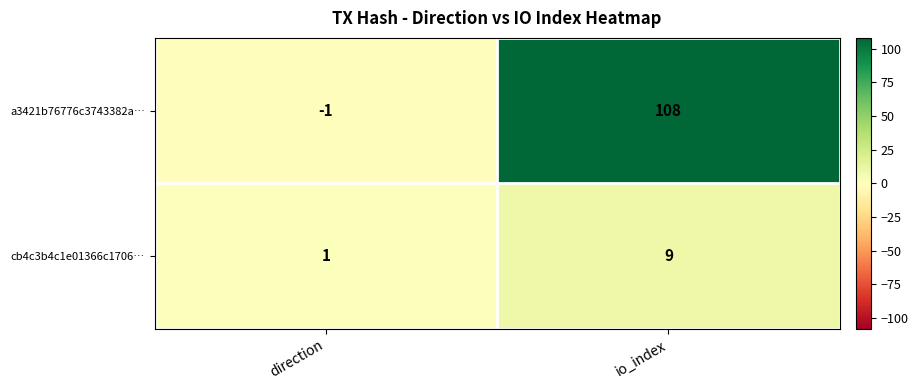

Reading left to right, transcribe all the data shown in this chart.

a3421b76776c3743382a…: -1	108
cb4c3b4c1e01366c1706…: 1	9